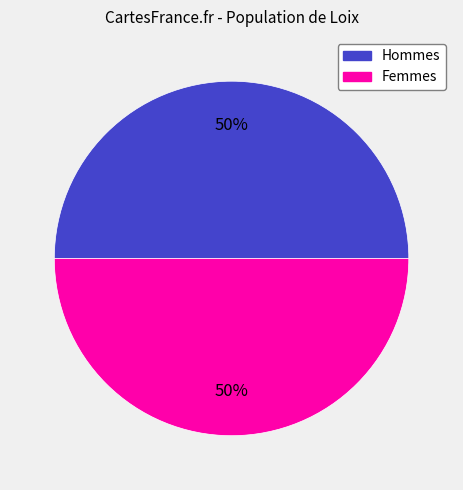

To the nearest percent, what is the average slice percentage?

50%